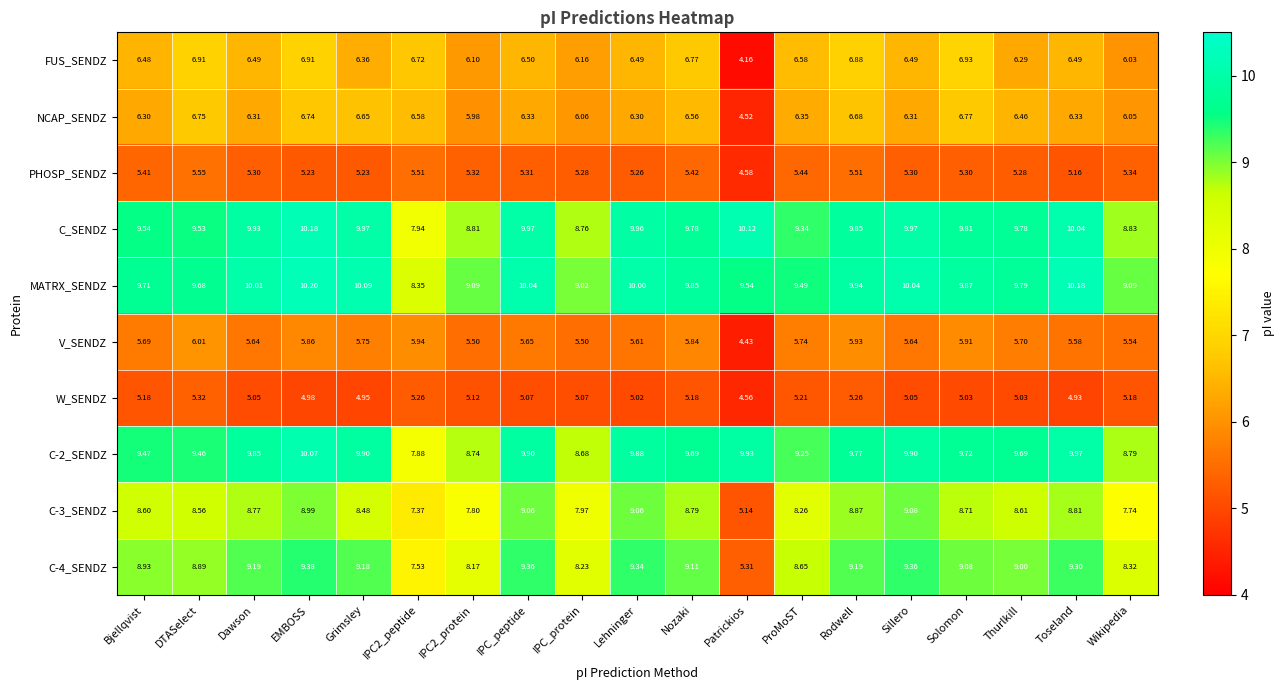

How many data points does each series have?

19